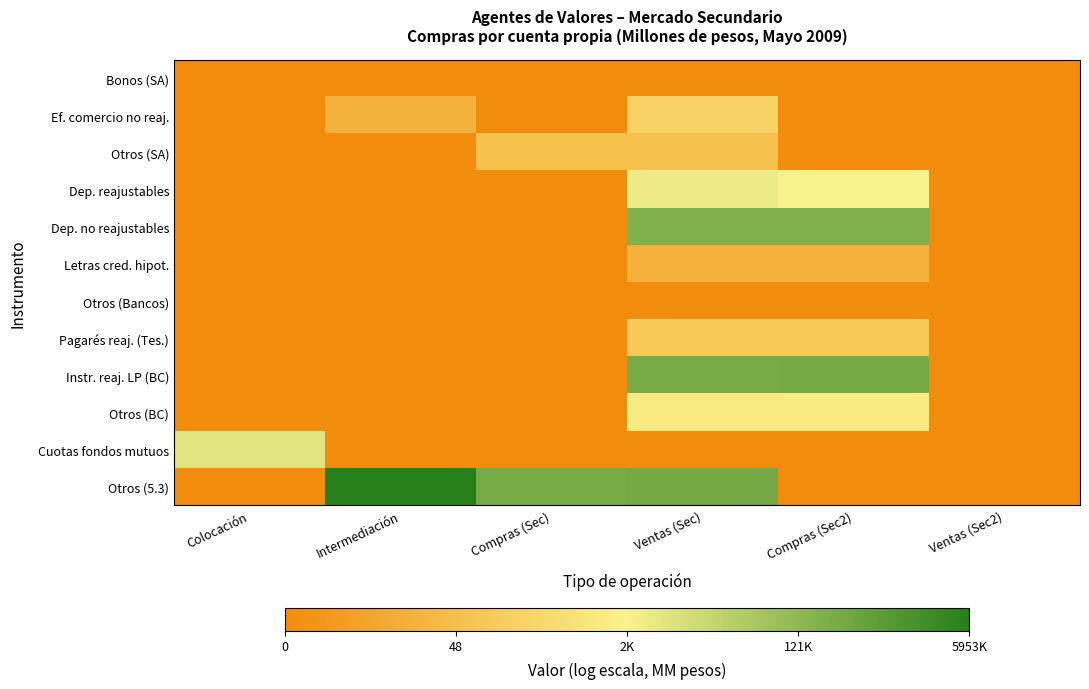

Reading right to left, extract all data points from this chart.

Bonos (SA): Ventas (Sec2)=0.0	Compras (Sec2)=0.0	Ventas (Sec)=0.0	Compras (Sec)=0.0	Intermediación=0.0	Colocación=0.0
Ef. comercio no reaj.: Ventas (Sec2)=0.0	Compras (Sec2)=0.0	Ventas (Sec)=5.4	Compras (Sec)=0.0	Intermediación=3.0	Colocación=0.0
Otros (SA): Ventas (Sec2)=0.0	Compras (Sec2)=0.0	Ventas (Sec)=4.0	Compras (Sec)=4.0	Intermediación=0.0	Colocación=0.0
Dep. reajustables: Ventas (Sec2)=0.0	Compras (Sec2)=7.7	Ventas (Sec)=8.2	Compras (Sec)=0.0	Intermediación=0.0	Colocación=0.0
Dep. no reajustables: Ventas (Sec2)=0.0	Compras (Sec2)=12.2	Ventas (Sec)=12.2	Compras (Sec)=0.0	Intermediación=0.0	Colocación=0.0
Letras cred. hipot.: Ventas (Sec2)=0.0	Compras (Sec2)=2.9	Ventas (Sec)=2.9	Compras (Sec)=0.0	Intermediación=0.0	Colocación=0.0
Otros (Bancos): Ventas (Sec2)=0.0	Compras (Sec2)=0.0	Ventas (Sec)=0.0	Compras (Sec)=0.0	Intermediación=0.0	Colocación=0.0
Pagarés reaj. (Tes.): Ventas (Sec2)=0.0	Compras (Sec2)=4.7	Ventas (Sec)=4.7	Compras (Sec)=0.0	Intermediación=0.0	Colocación=0.0
Instr. reaj. LP (BC): Ventas (Sec2)=0.0	Compras (Sec2)=12.6	Ventas (Sec)=12.6	Compras (Sec)=0.0	Intermediación=0.0	Colocación=0.0
Otros (BC): Ventas (Sec2)=0.0	Compras (Sec2)=7.3	Ventas (Sec)=7.3	Compras (Sec)=0.0	Intermediación=0.0	Colocación=0.0
Cuotas fondos mutuos: Ventas (Sec2)=0.0	Compras (Sec2)=0.0	Ventas (Sec)=0.0	Compras (Sec)=0.0	Intermediación=0.0	Colocación=8.7
Otros (5.3): Ventas (Sec2)=0.0	Compras (Sec2)=0.0	Ventas (Sec)=12.7	Compras (Sec)=12.6	Intermediación=15.6	Colocación=0.0